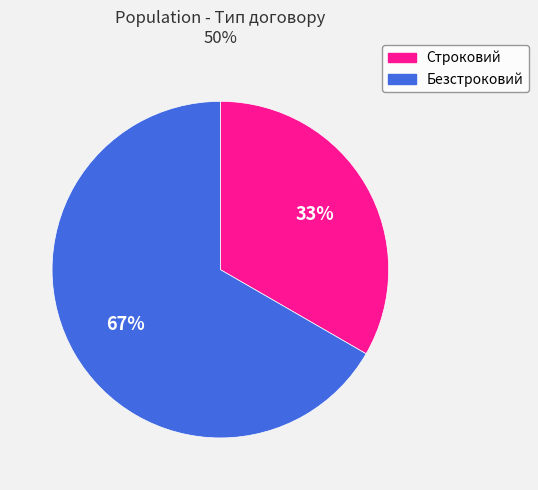

The Безстроковий slice represents 67% of the pie. True or false?

True